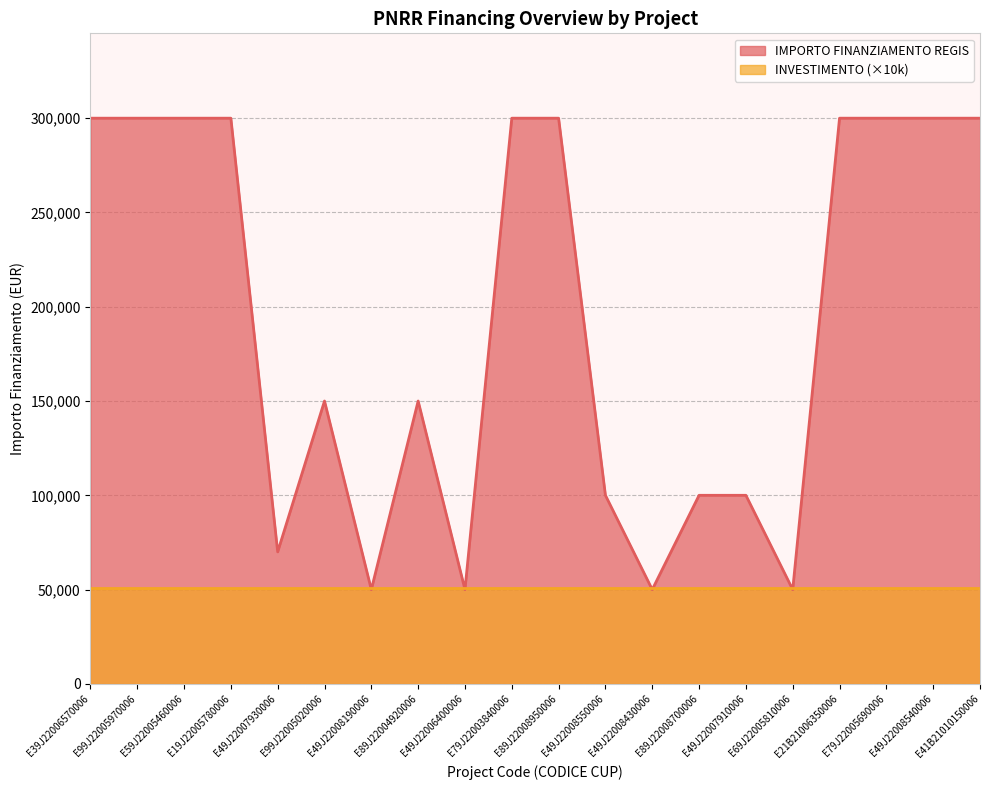

Reading left to right, extract all data points from this chart.

E39J22006570006=300000	E99J22005970006=300000	E59J22005460006=300000	E19J22005780006=300000	E49J22007930006=70000	E99J22005020006=150000	E49J22008190006=50000	E89J22004920006=150000	E49J22006400006=50000	E79J22003840006=300000	E89J22008950006=300000	E49J22008550006=100000	E49J22008430006=50000	E89J22008700006=100000	E49J22007910006=100000	E69J22005810006=50000	E21B21006350006=300000	E79J22005690006=300000	E49J22008540006=300000	E41B21010150006=300000